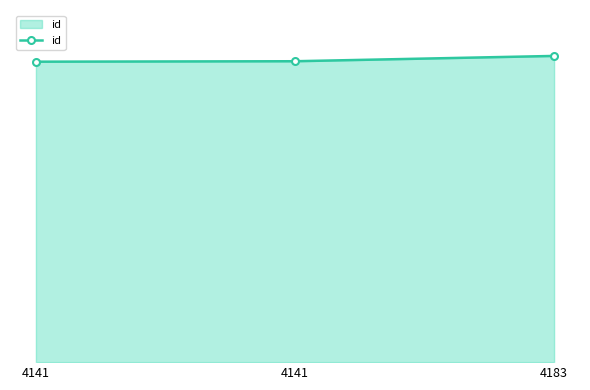

Reading left to right, extract all data points from this chart.

4141=10649	4141=10665	4183=10853